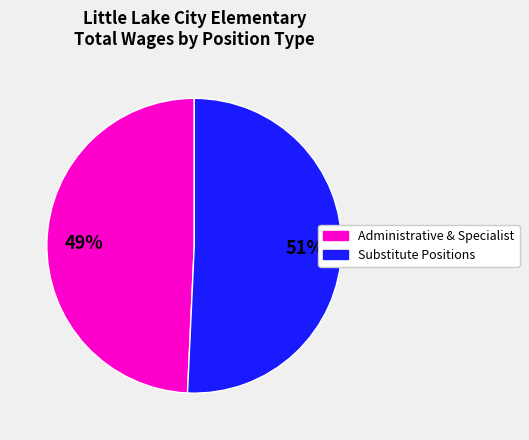

Which category accounts for the majority?

Substitute Positions